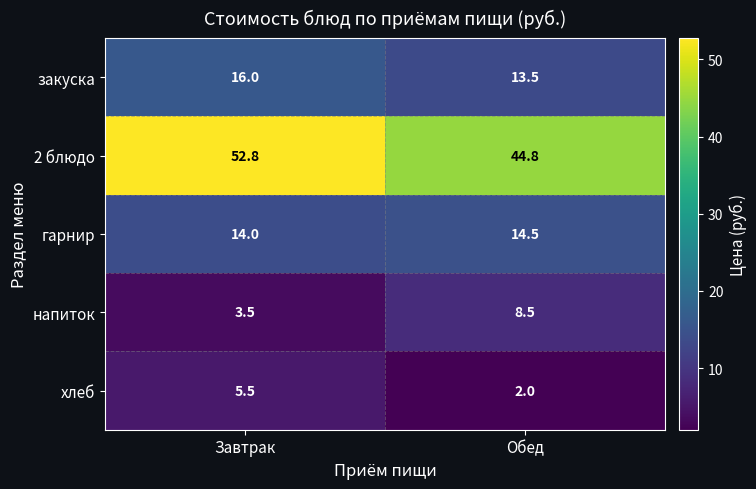

At which category is the sum across all series the highest?

Завтрак